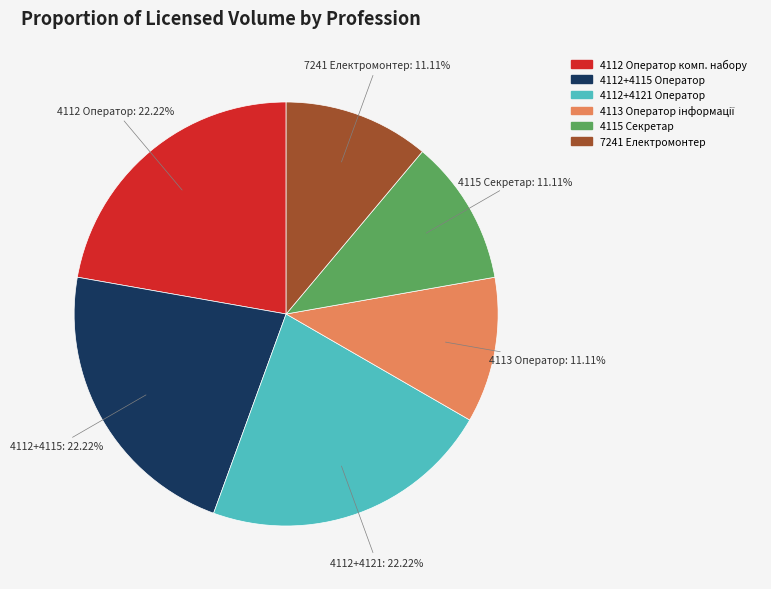

Is there a majority slice in this chart?

No